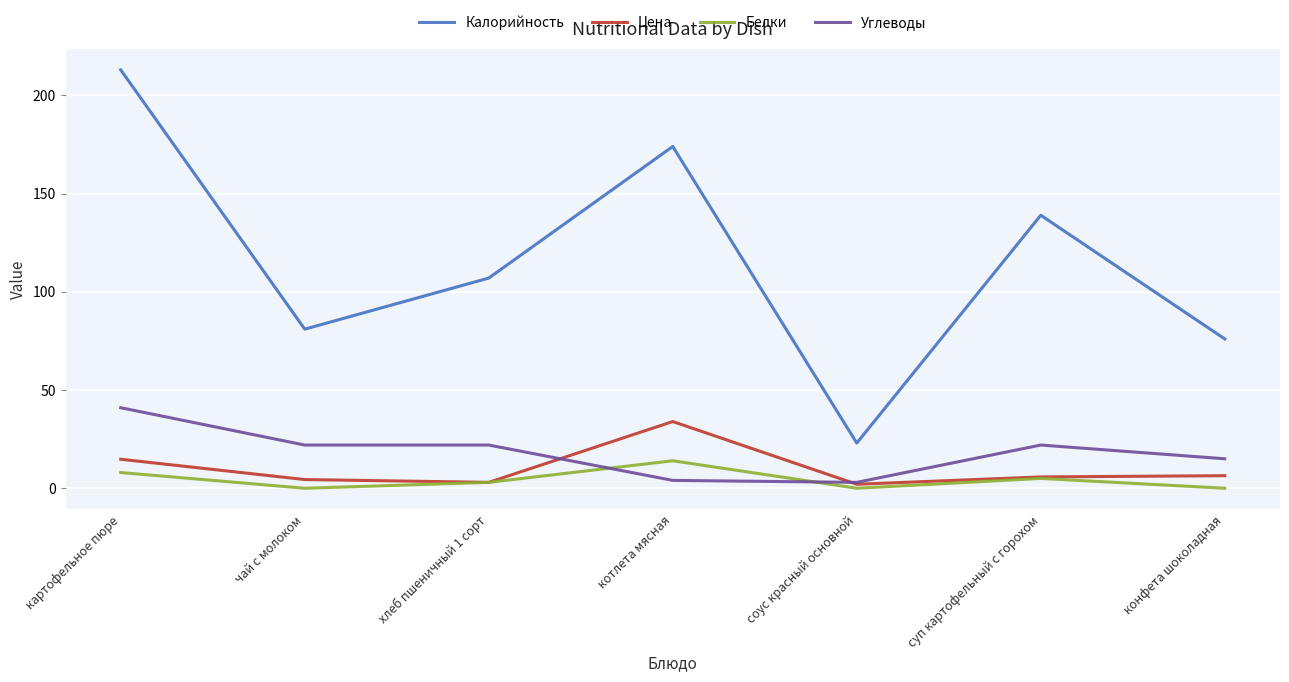

True or false: Углеводы and Калорийность cross at least once.

False